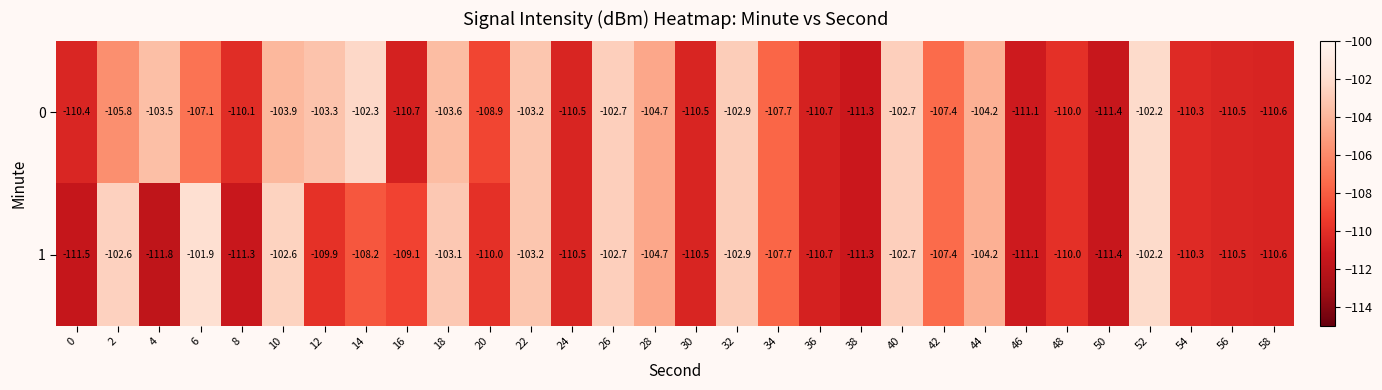

What value does the 0 series have at 38?

-111.3